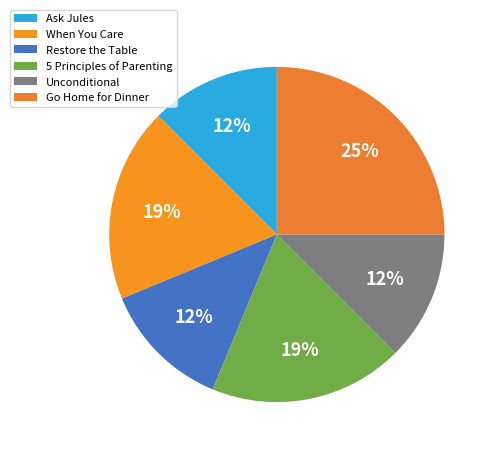

Does Restore the Table account for over 50% of the chart?

No